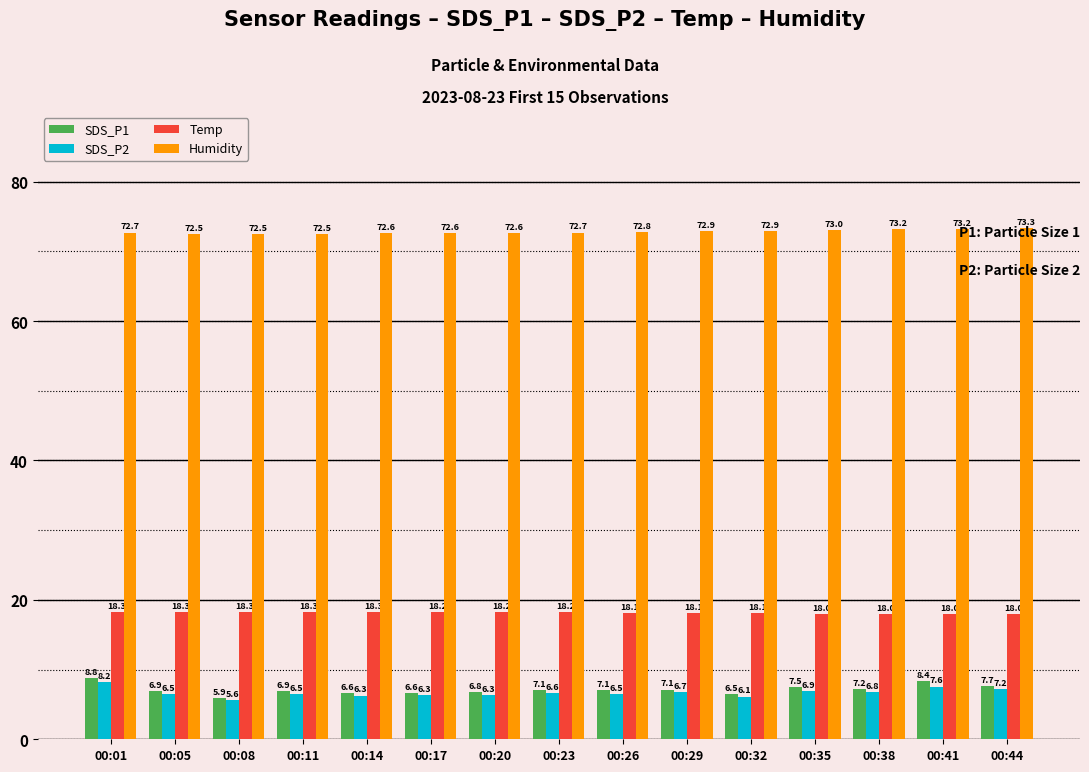

Rank the series at 00:11 from lowest to highest value.

SDS_P2, SDS_P1, Temp, Humidity